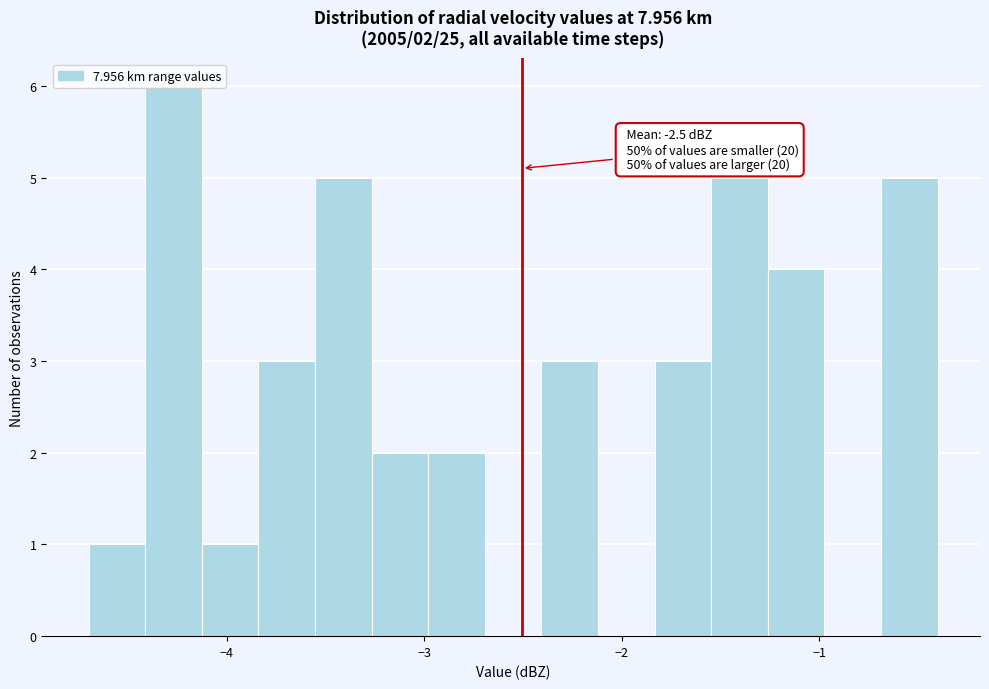

Around what value on the x-axis is the tallest bar? Give the approximate position of its centre, as read against the axis.

-4.3